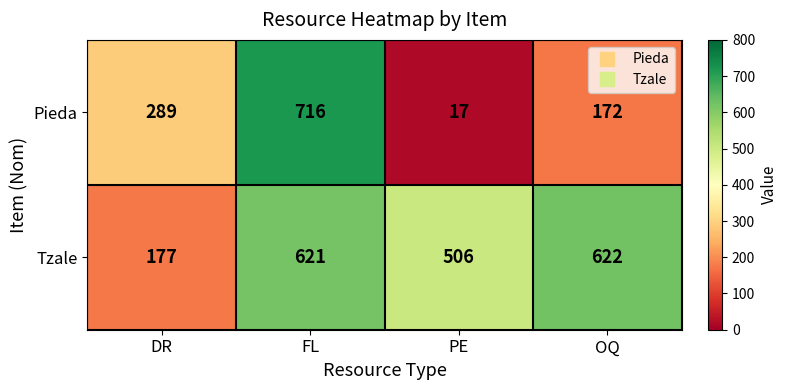

Which series has the largest range (max minus min)?

Pieda